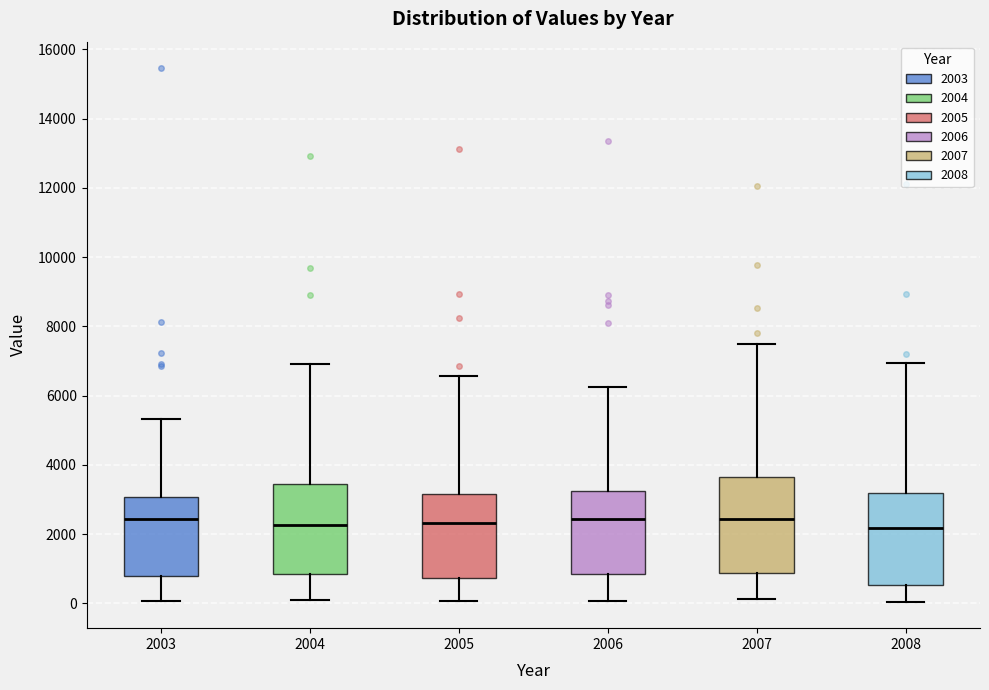

Where does the lower whisker of the box at x = 2007 end on the y-axis? The values are not printed on the chart, so give them approximately, as read against the axis.

200